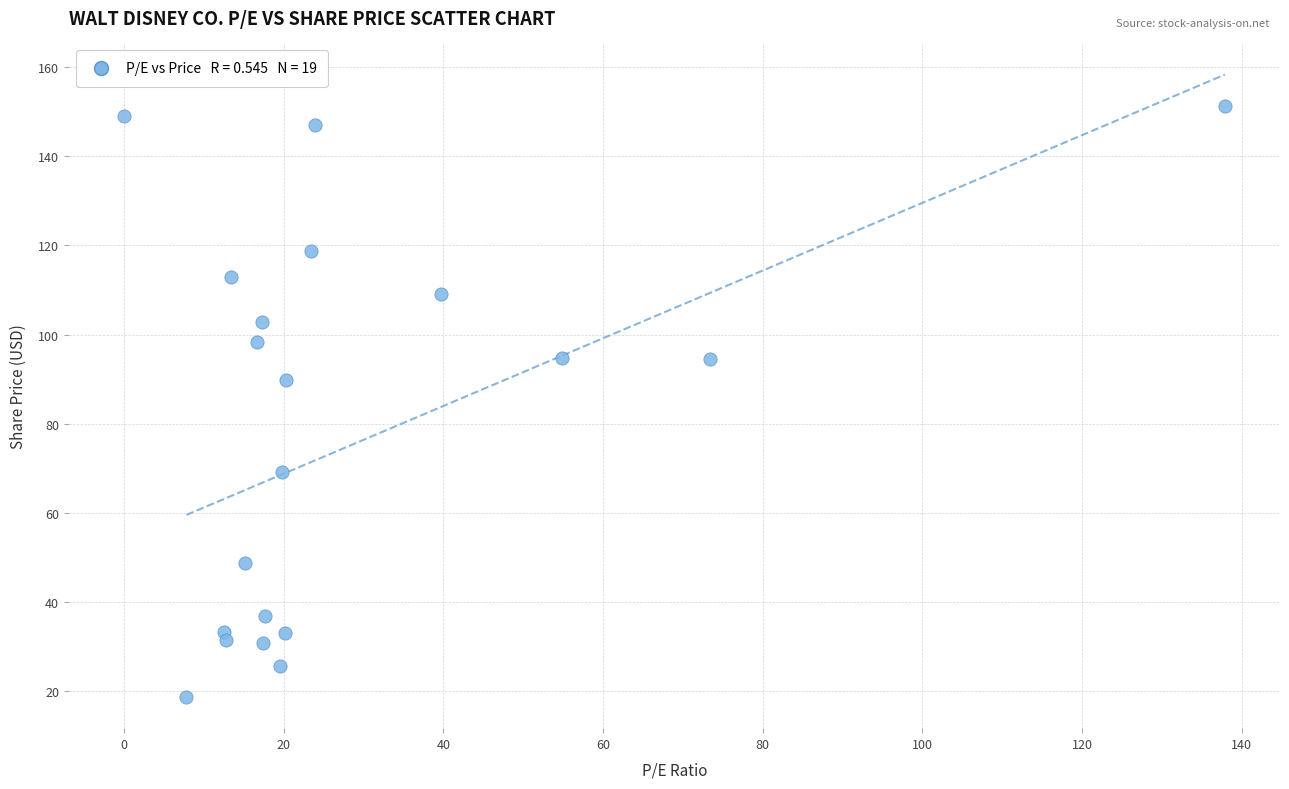

What is the range of X values (max minus min)?

137.9